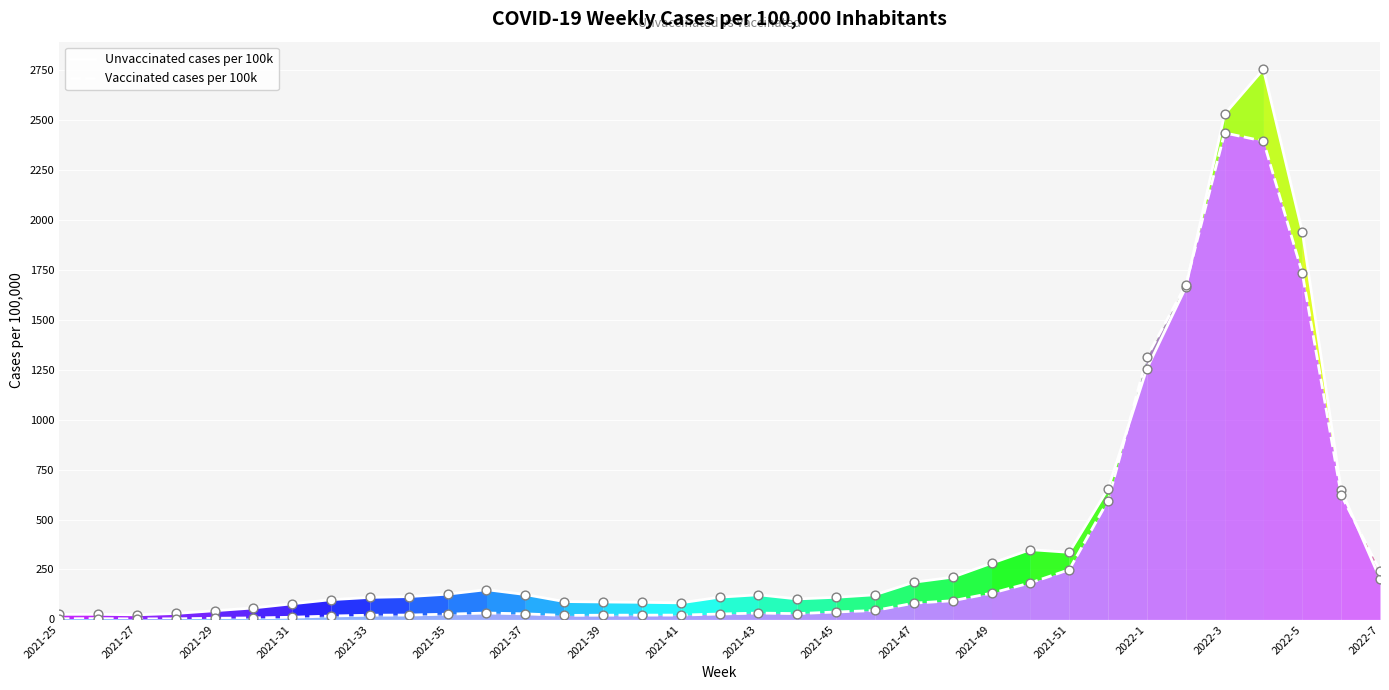

What are all the series names shown in the legend?

Unvaccinated cases per 100k, Vaccinated cases per 100k